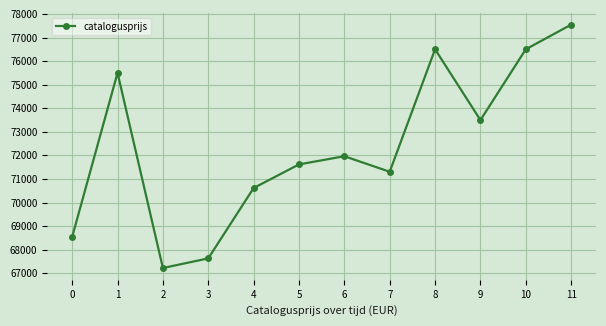

What is the difference between the maximum and second lowest values?

9912